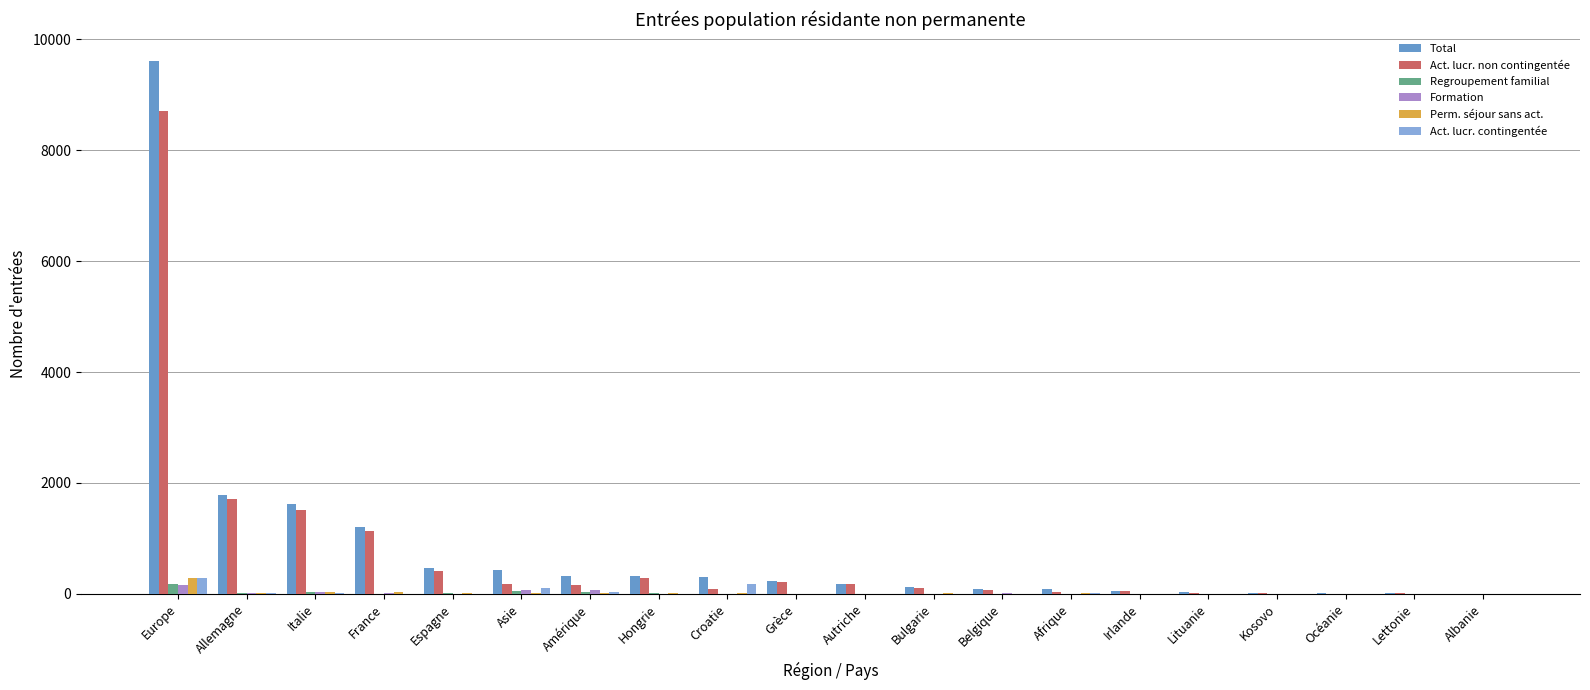

Between Europe and Océanie, which series saw the biggest shift?

Total